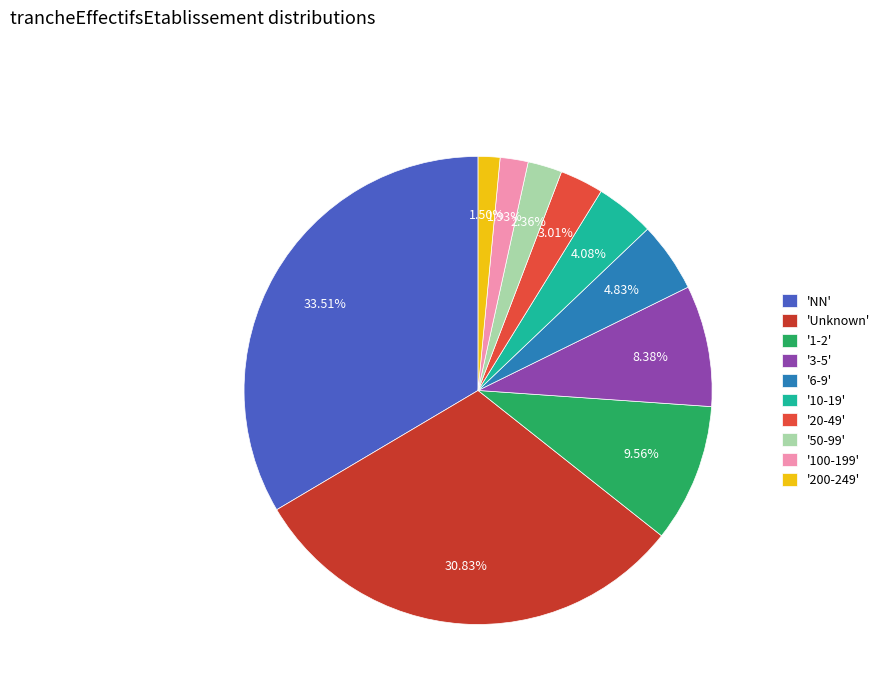

Do '20-49' and 'Unknown' together represent more than half of the pie?

No